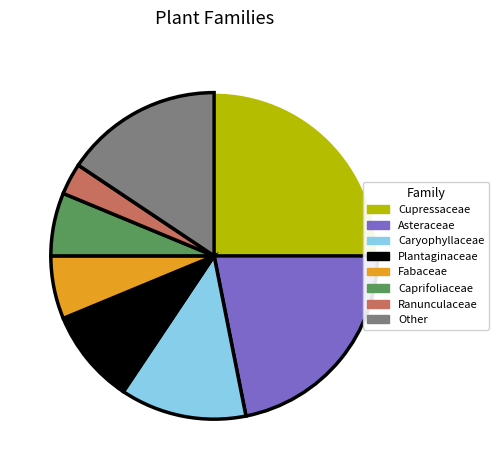

Does Caryophyllaceae account for over 50% of the chart?

No